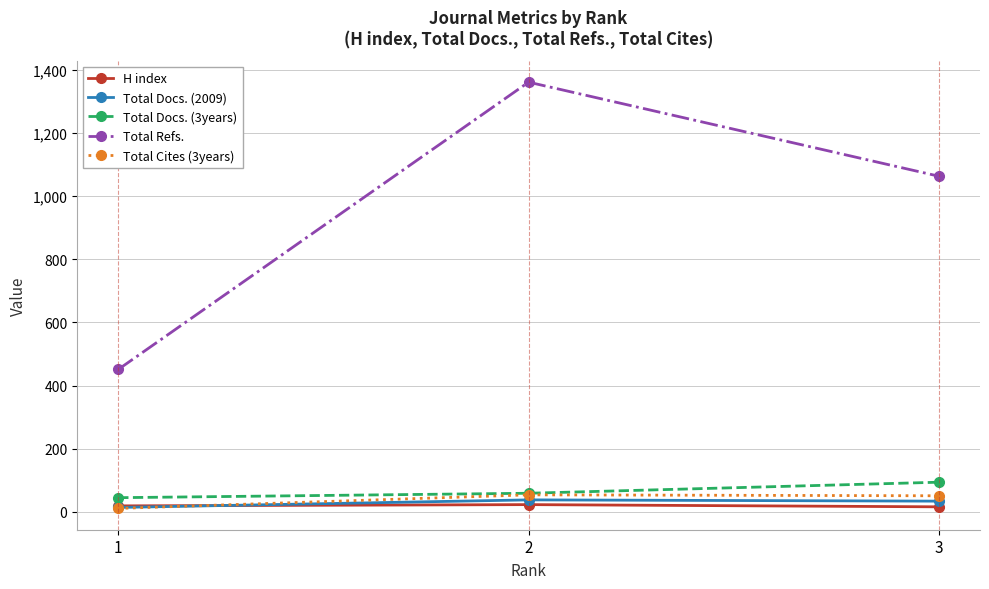

What is the highest value of the Total Docs. (2009) series?

38